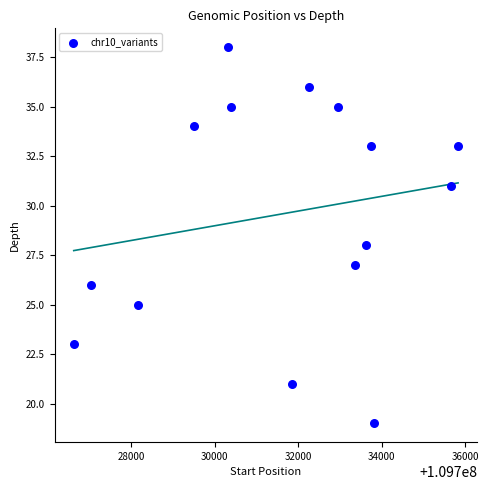

What is the range of Y values (max minus min)?

19